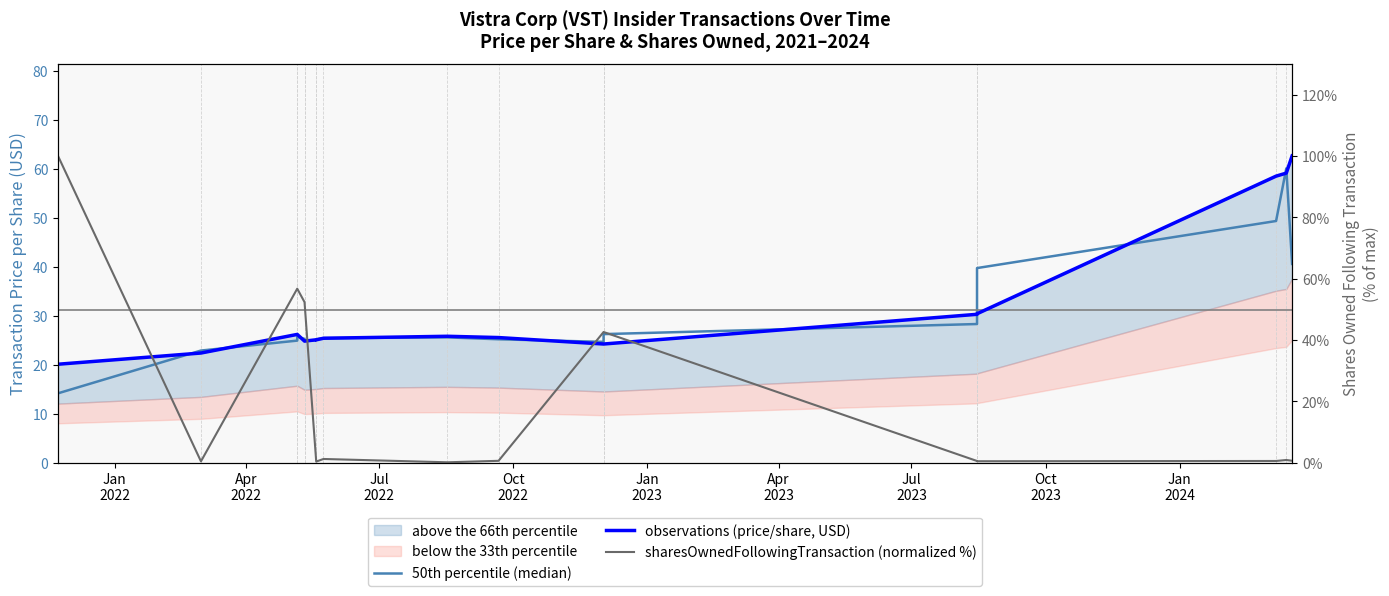

What is the average value of the 50th percentile (median) series?

29.6